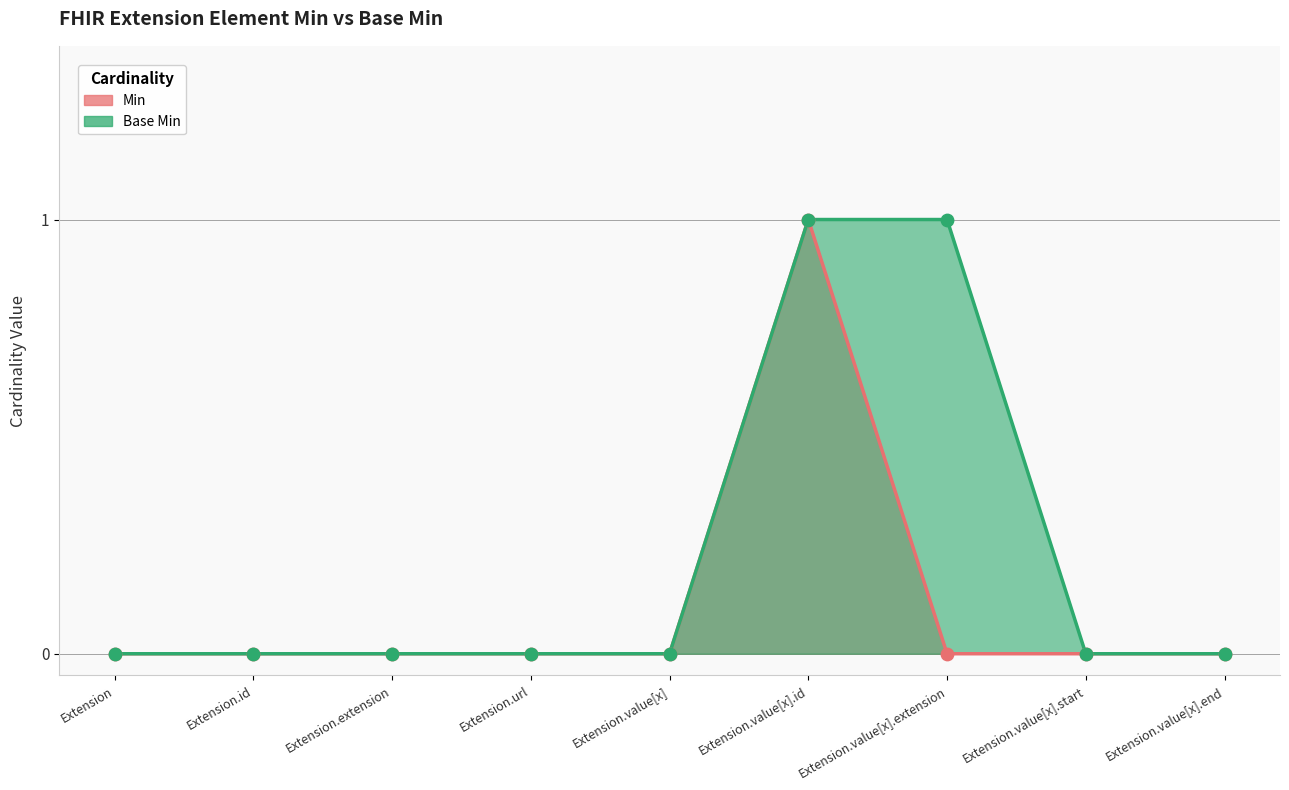

At how many categories does at least one series exceed 0?

2